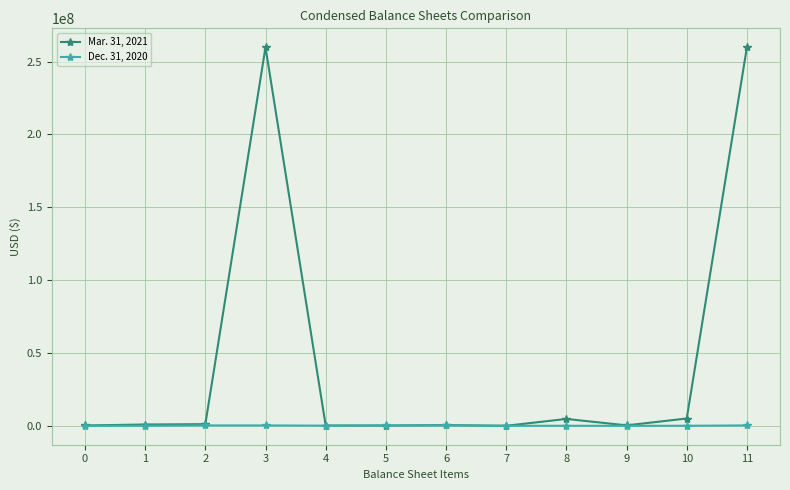

What are all the series names shown in the legend?

Mar. 31, 2021, Dec. 31, 2020